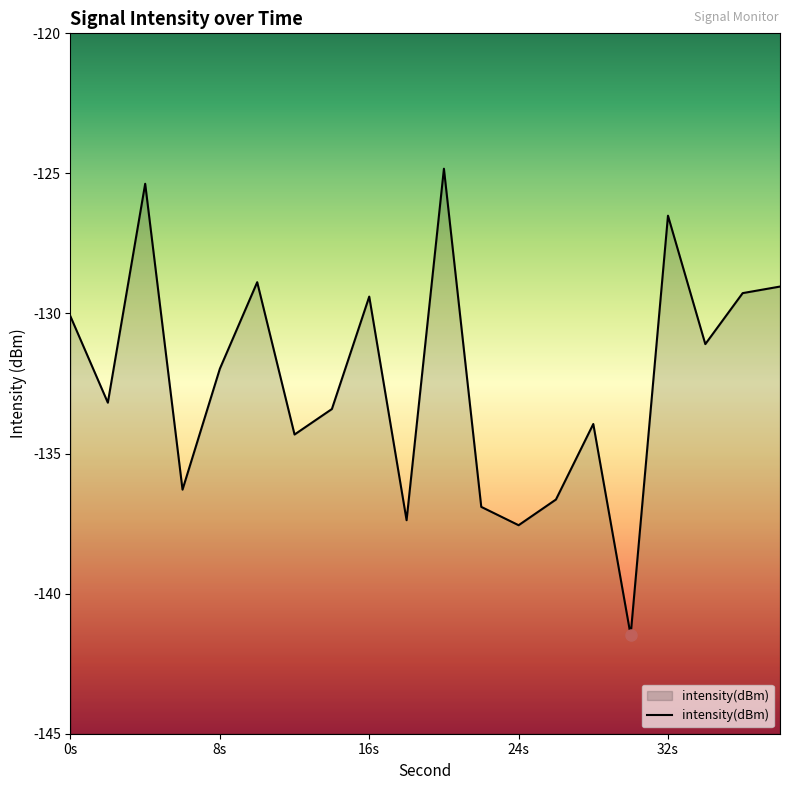

What is the change in value from 12 to 36?

+5.0